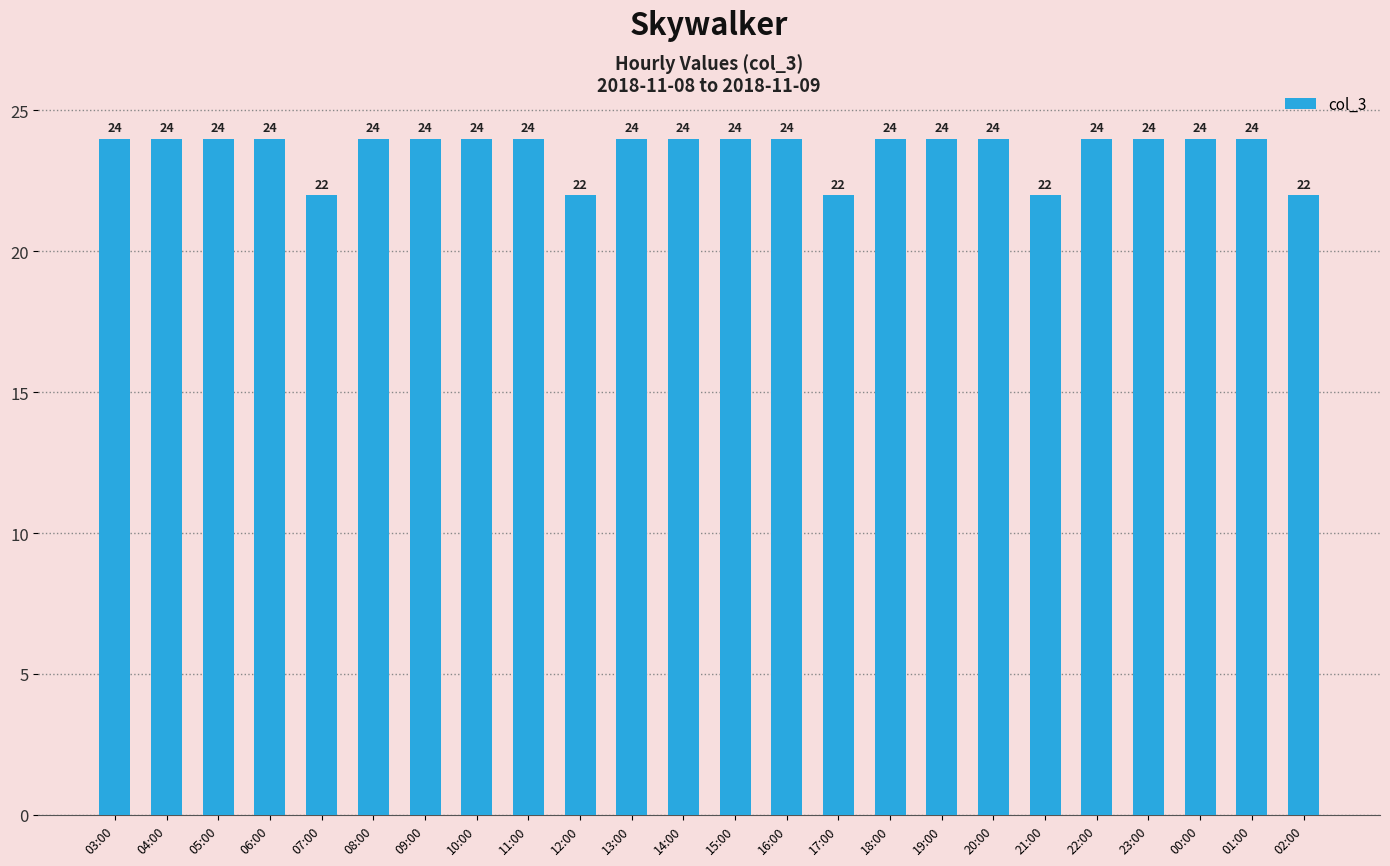

The value at 06:00 is 7. True or false?

False